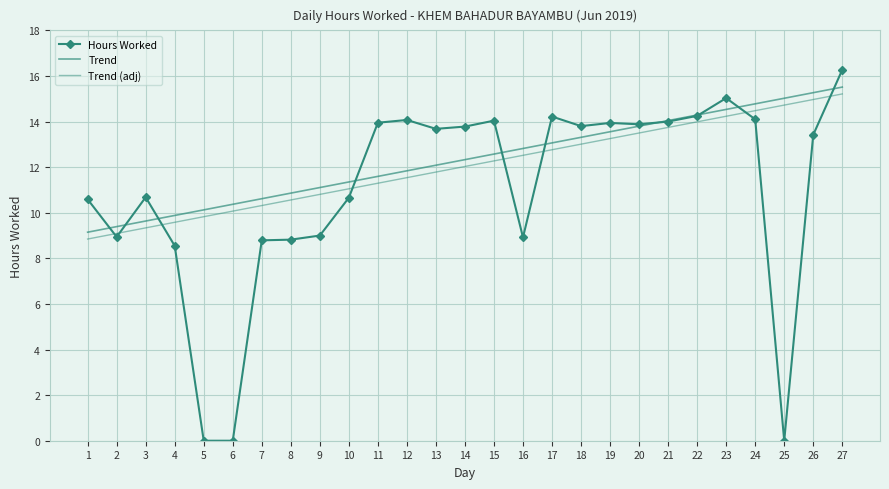

At which category does the chart reach its minimum across all series?

5